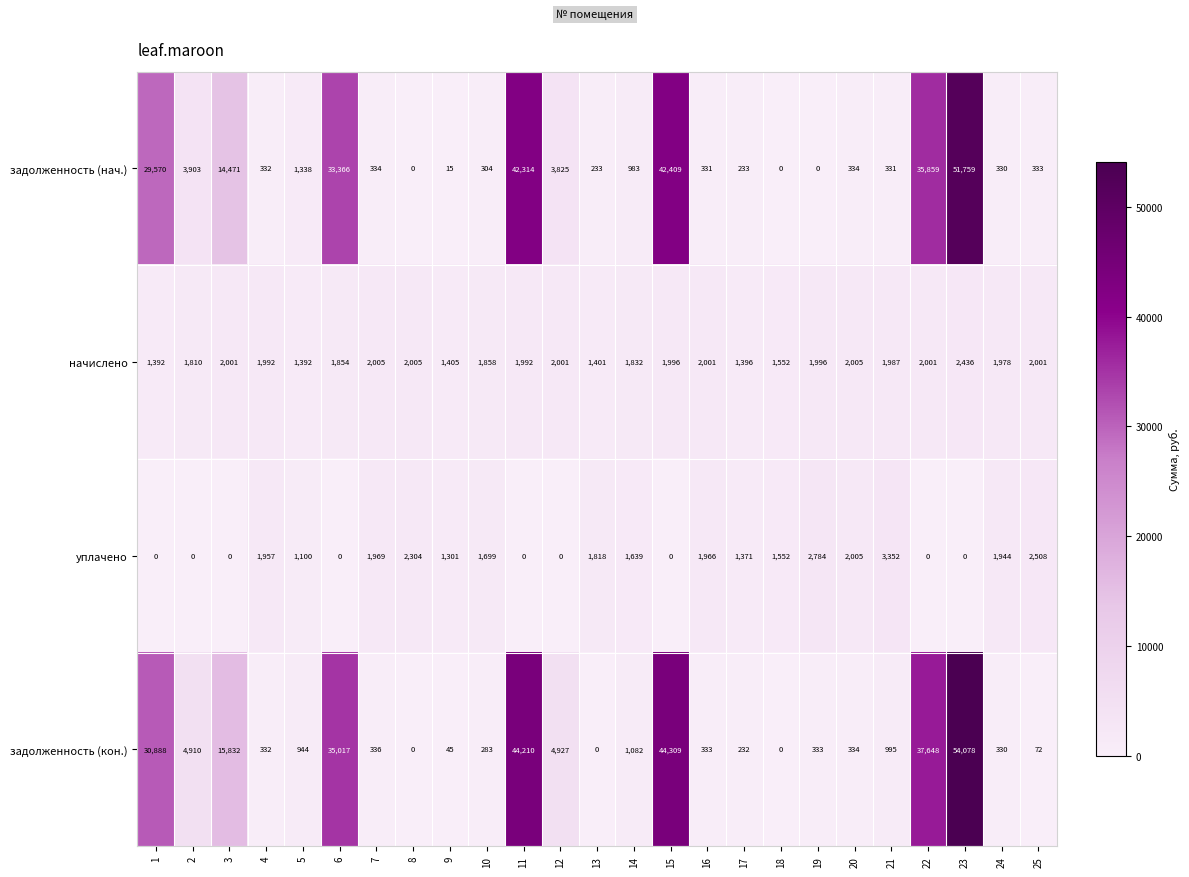

Where is начислено nearest to the value 1914?

10